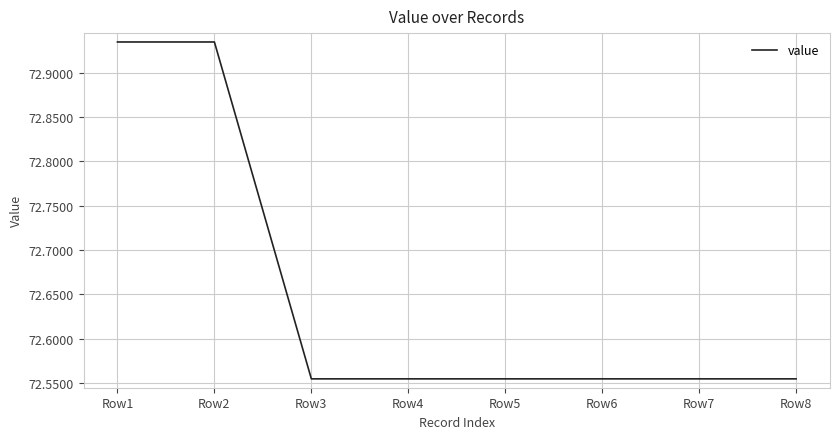

What is the change in value from Row2 to Row5?

-0.4